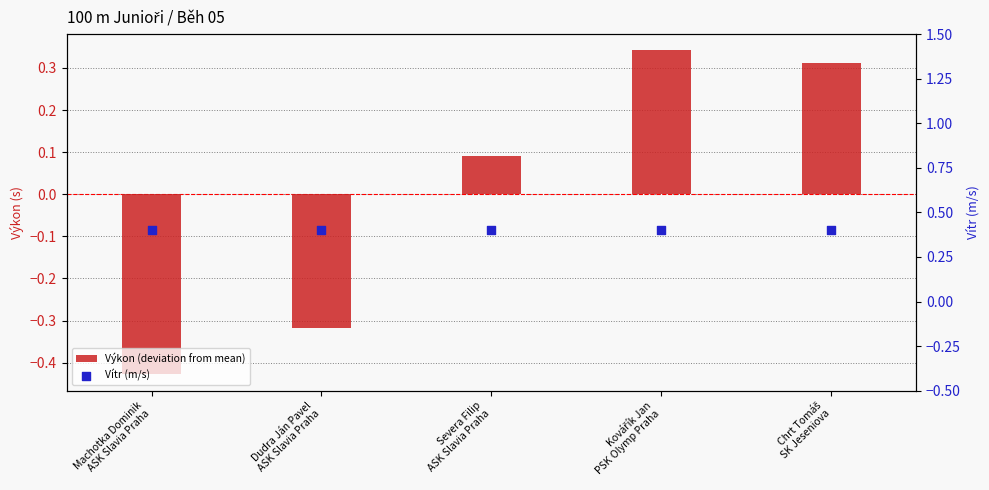

What are all the series names shown in the legend?

Výkon (deviation from mean), Vítr (m/s)